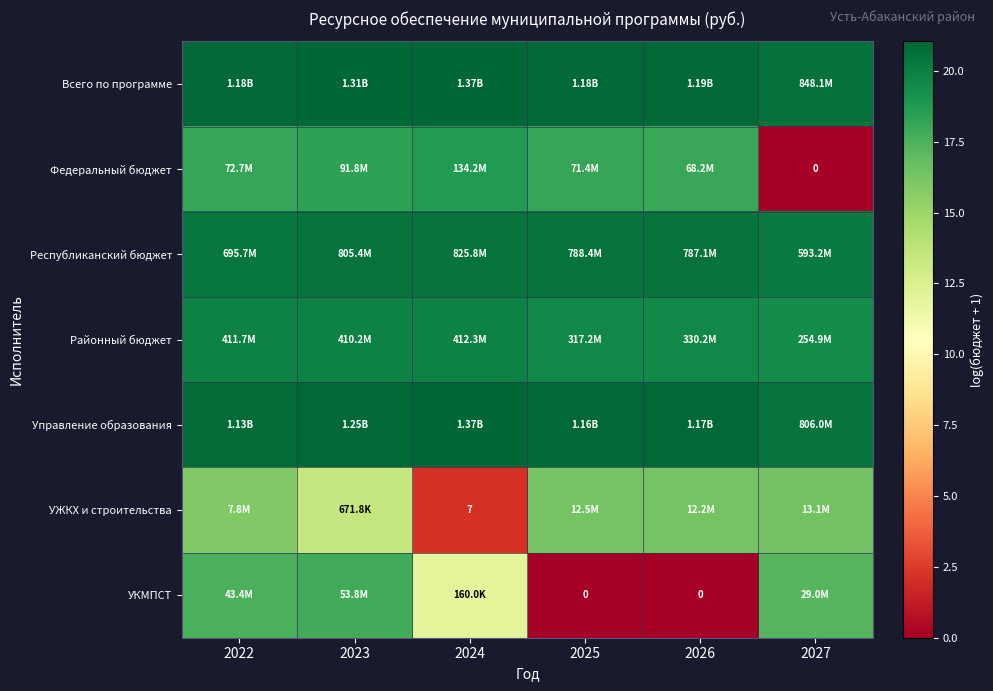

What is the maximum value for УЖКХ и строительства?

16.4